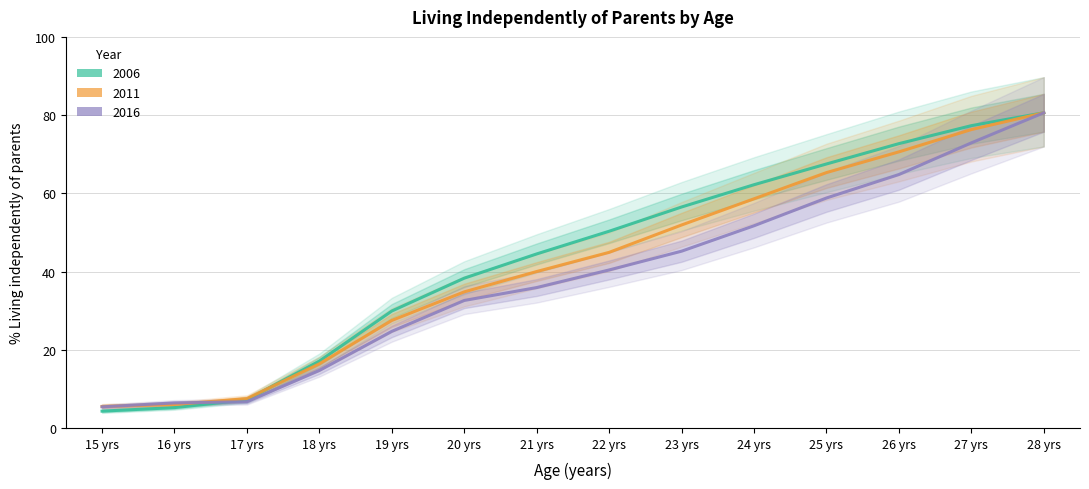

At which category does the chart reach its minimum across all series?

15 yrs